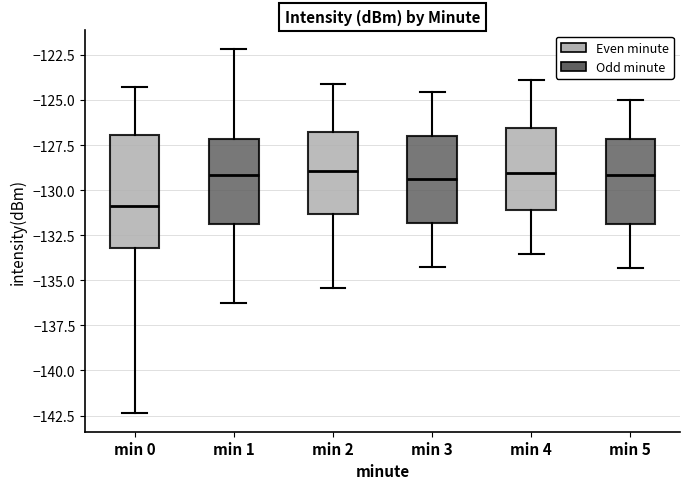

Reading left to right, read every box against the y-axis: the position of its median line, the range the box covers, and the ends of its whiskers. The values are not printed on the chart, so give them approximately, as read against the axis.

min 0: median -131.0, box -133.0 to -127.0, whiskers -142.5 to -124.5
min 1: median -129.0, box -132.0 to -127.0, whiskers -136.5 to -122.0
min 2: median -129.0, box -131.5 to -127.0, whiskers -135.5 to -124.0
min 3: median -129.5, box -132.0 to -127.0, whiskers -134.0 to -124.5
min 4: median -129.0, box -131.0 to -126.5, whiskers -133.5 to -124.0
min 5: median -129.0, box -132.0 to -127.0, whiskers -134.5 to -125.0